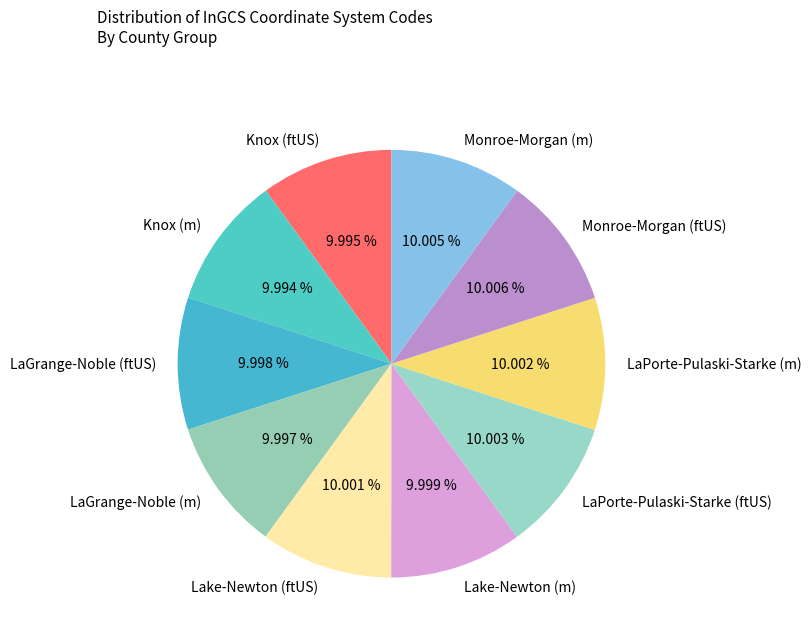

Is the sum of Knox (m) and Lake-Newton (m) greater than half?

No